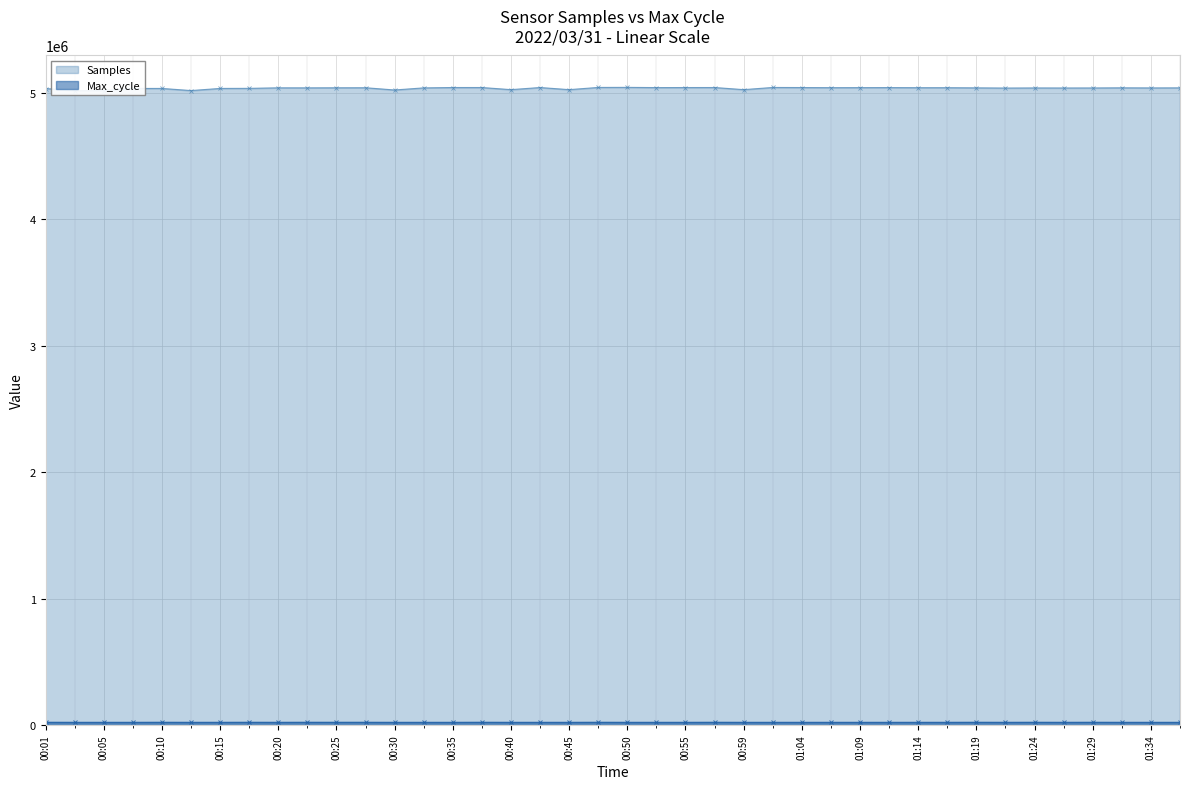

What position from the right is 00:08?

37